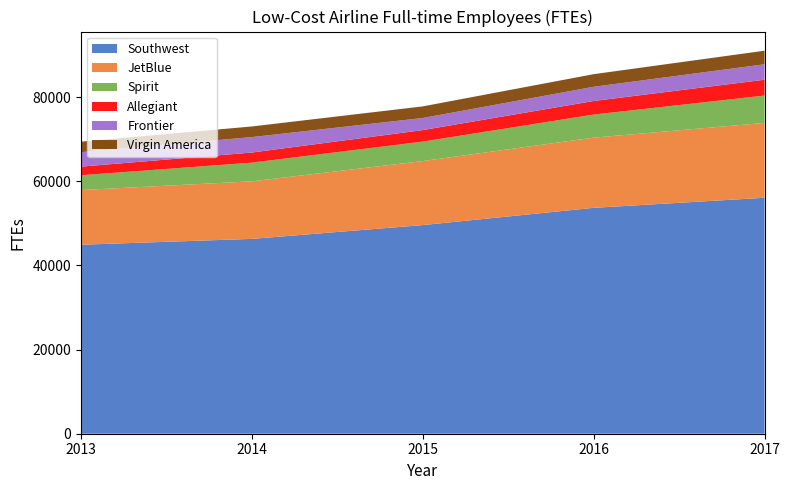

Reading left to right, what are all the values shown in this chart?

Southwest: 2013=44911	2014=46299	2015=49578	2016=53678	2017=56067
JetBlue: 2013=12990	2014=13677	2015=15214	2016=16681	2017=17788
Spirit: 2013=3521	2014=4447	2015=4623	2016=5484	2017=6505
Allegiant: 2013=2048	2014=2398	2015=2737	2016=3223	2017=3760
Frontier: 2013=3444	2014=3672	2015=2875	2016=3380	2017=3670
Virgin America: 2013=2488	2014=2521	2015=2756	2016=2993	2017=3225